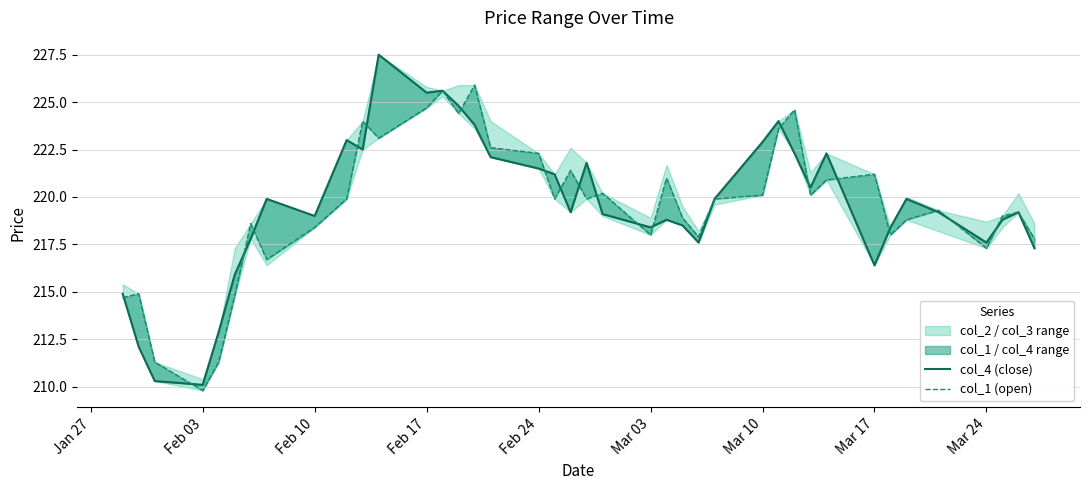

Reading left to right, what are all the values shown in this chart?

col_4 (close): 214.9	212.1	210.3	210.1	212.9	215.9	217.8	219.9	219.0	223.0	222.5	227.5	225.5	225.6	224.8	223.8	222.1	221.5	221.2	219.2	221.8	219.1	218.4	218.8	218.5	217.6	219.9	222.9	224.0	222.3	220.5	222.3	216.4	218.4	219.9	219.2	217.6	218.8	219.2	217.3
col_1 (open): 214.7	214.9	211.3	209.8	211.3	214.8	218.6	216.7	218.4	219.9	224.0	223.1	224.7	225.6	224.4	225.9	222.6	222.3	219.9	221.4	219.9	220.2	218.0	221.0	218.9	217.9	219.9	220.1	223.6	224.6	220.1	220.9	221.2	218.0	218.8	219.3	217.3	219.0	219.2	217.8